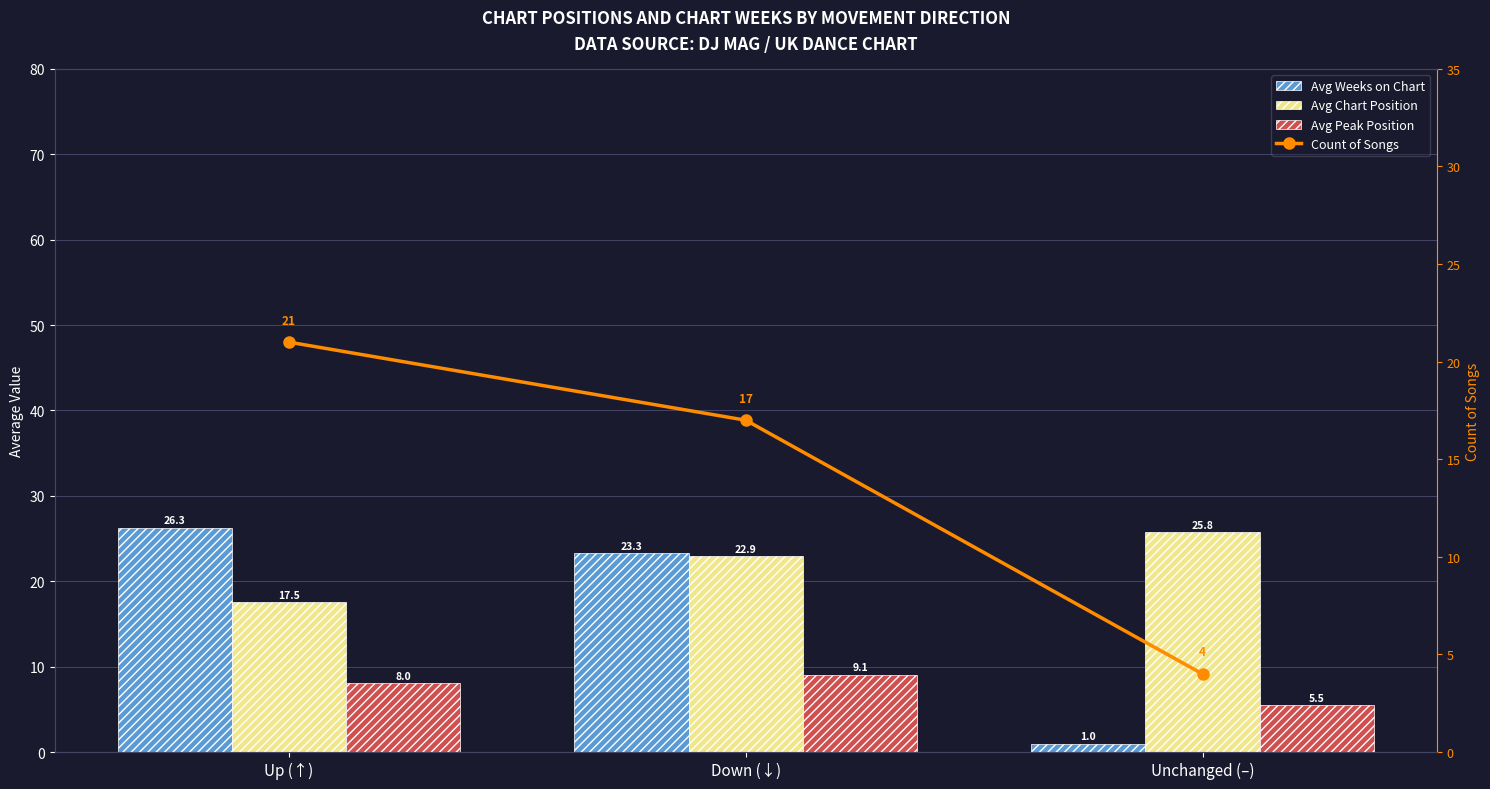

What is the smallest value displayed?

1.0